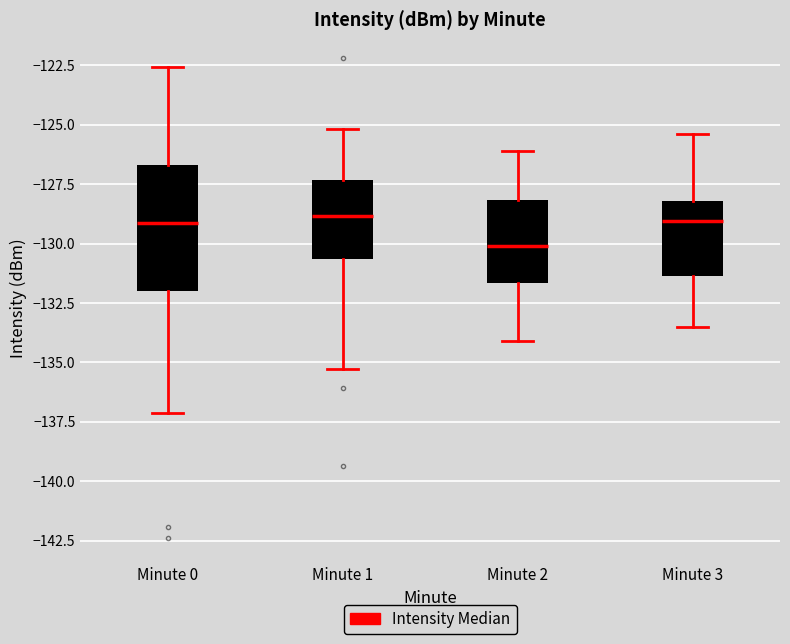

Where is the upper edge of the box for Minute 1 on the y-axis? The values are not printed on the chart, so give them approximately, as read against the axis.

-127.5